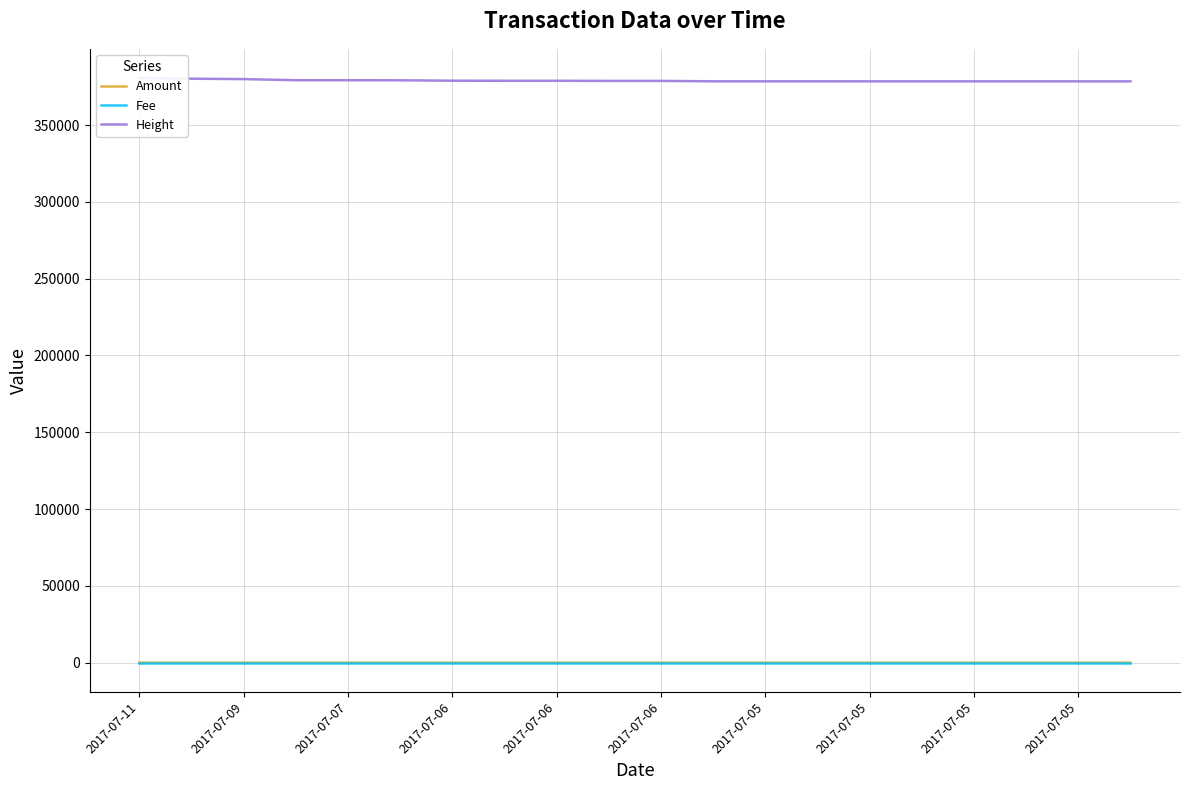

Between 2017-07-06 and 16, which series saw the biggest shift?

Height